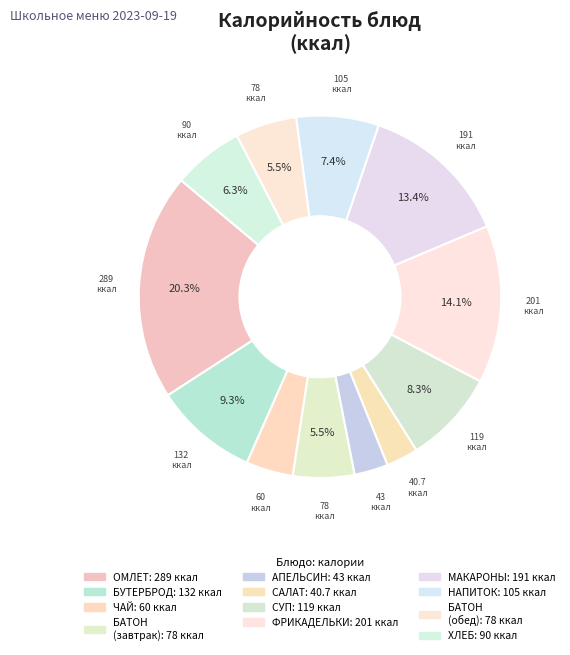

How many slices are in this pie chart?

12